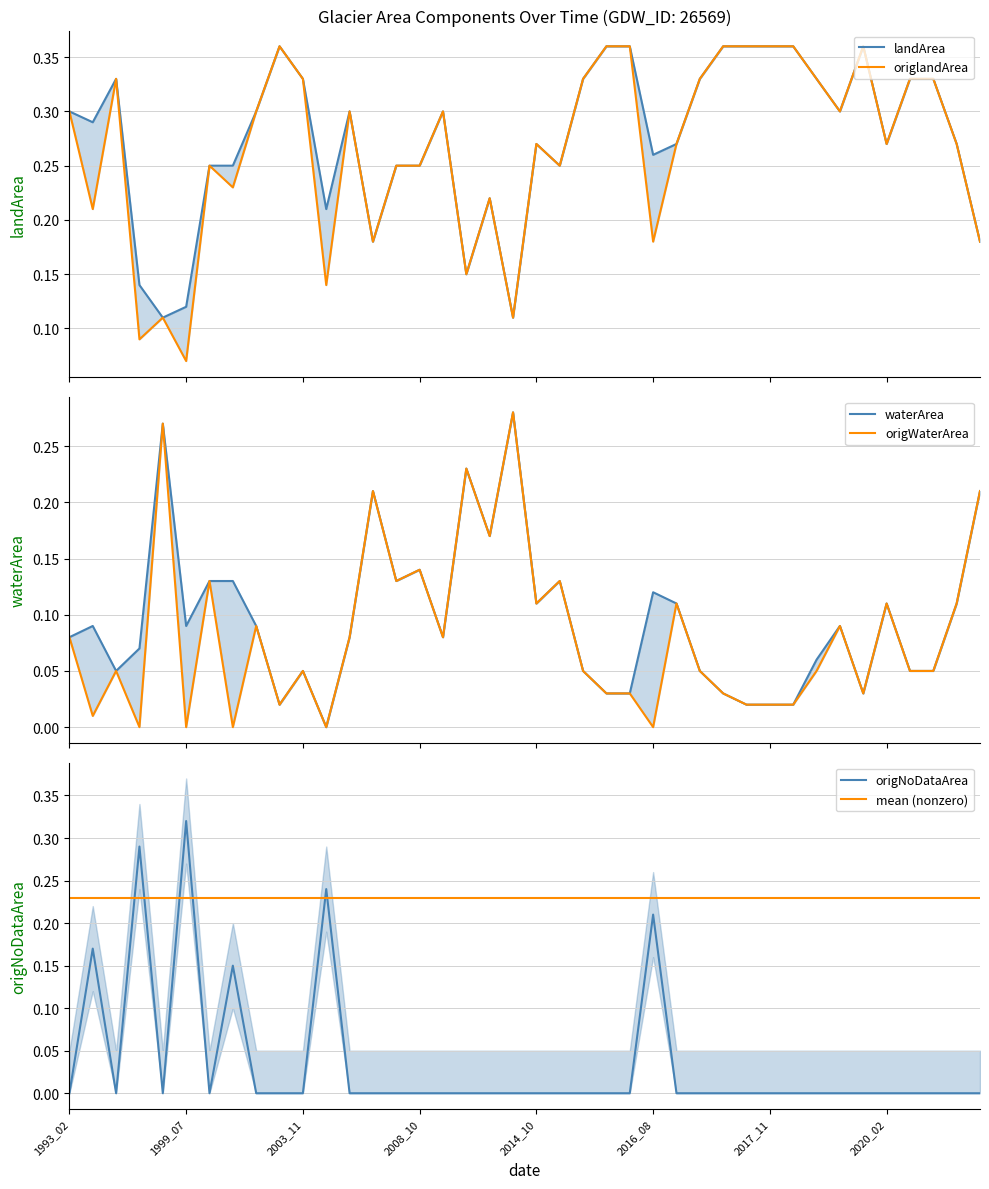

True or false: waterArea has a value of 0.1 at 1993_10.

True